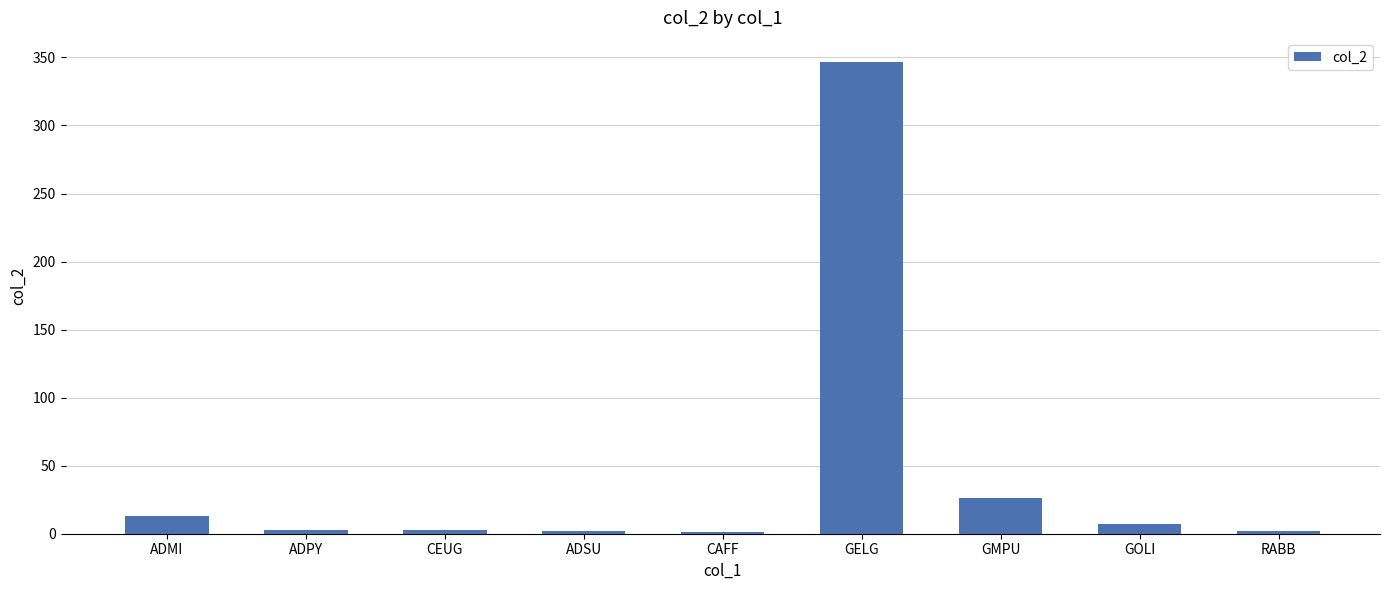

Count the number of data series in this chart.

1